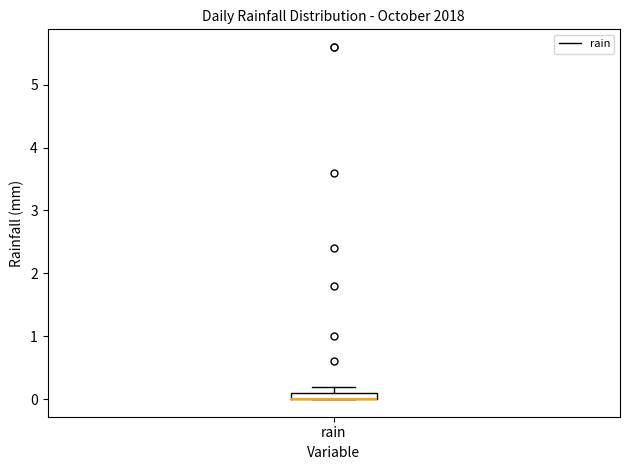

Where is the upper edge of the box for rain on the y-axis? The values are not printed on the chart, so give them approximately, as read against the axis.

0.1